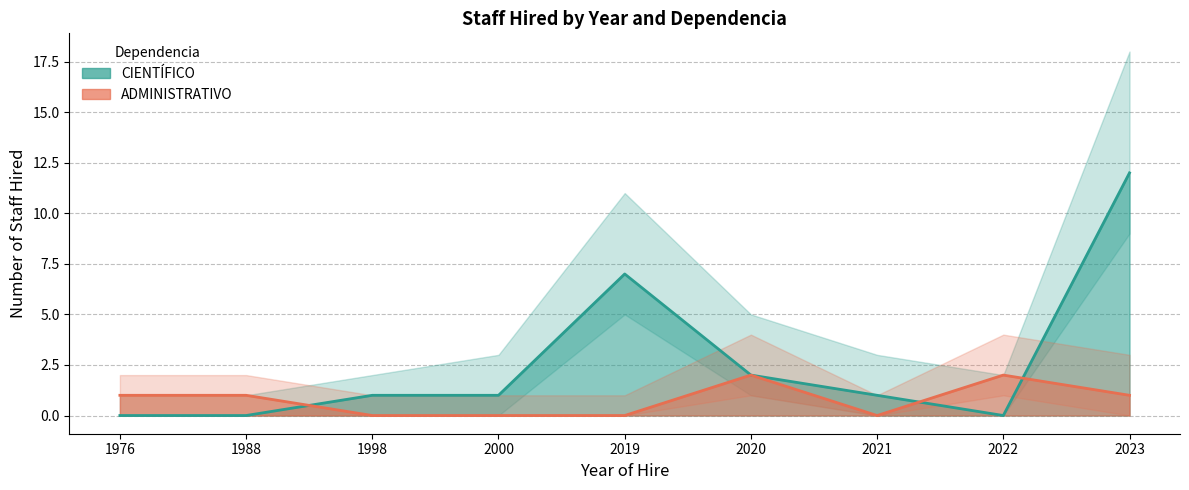

Is the value of CIENTÍFICO at 1976 greater than the value of ADMINISTRATIVO at 1976?

No